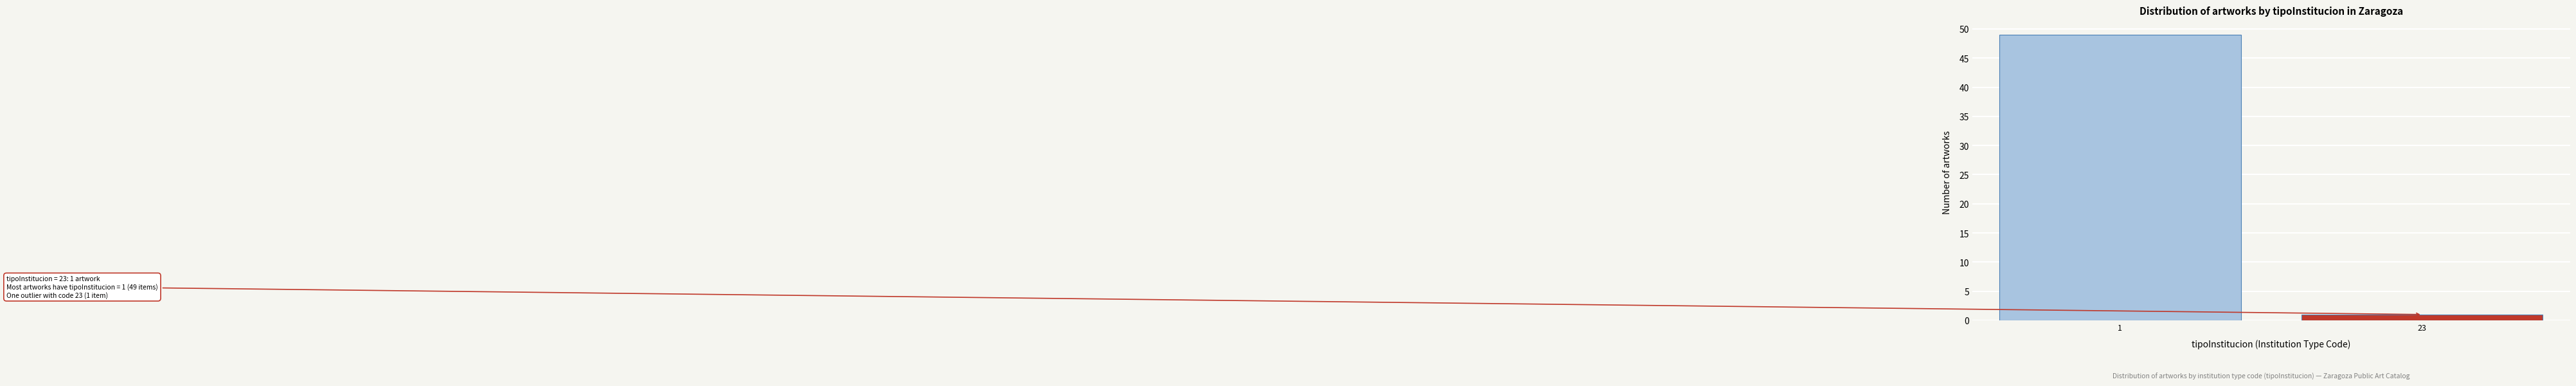

Reading left to right, transcribe all the data shown in this chart.

49	1